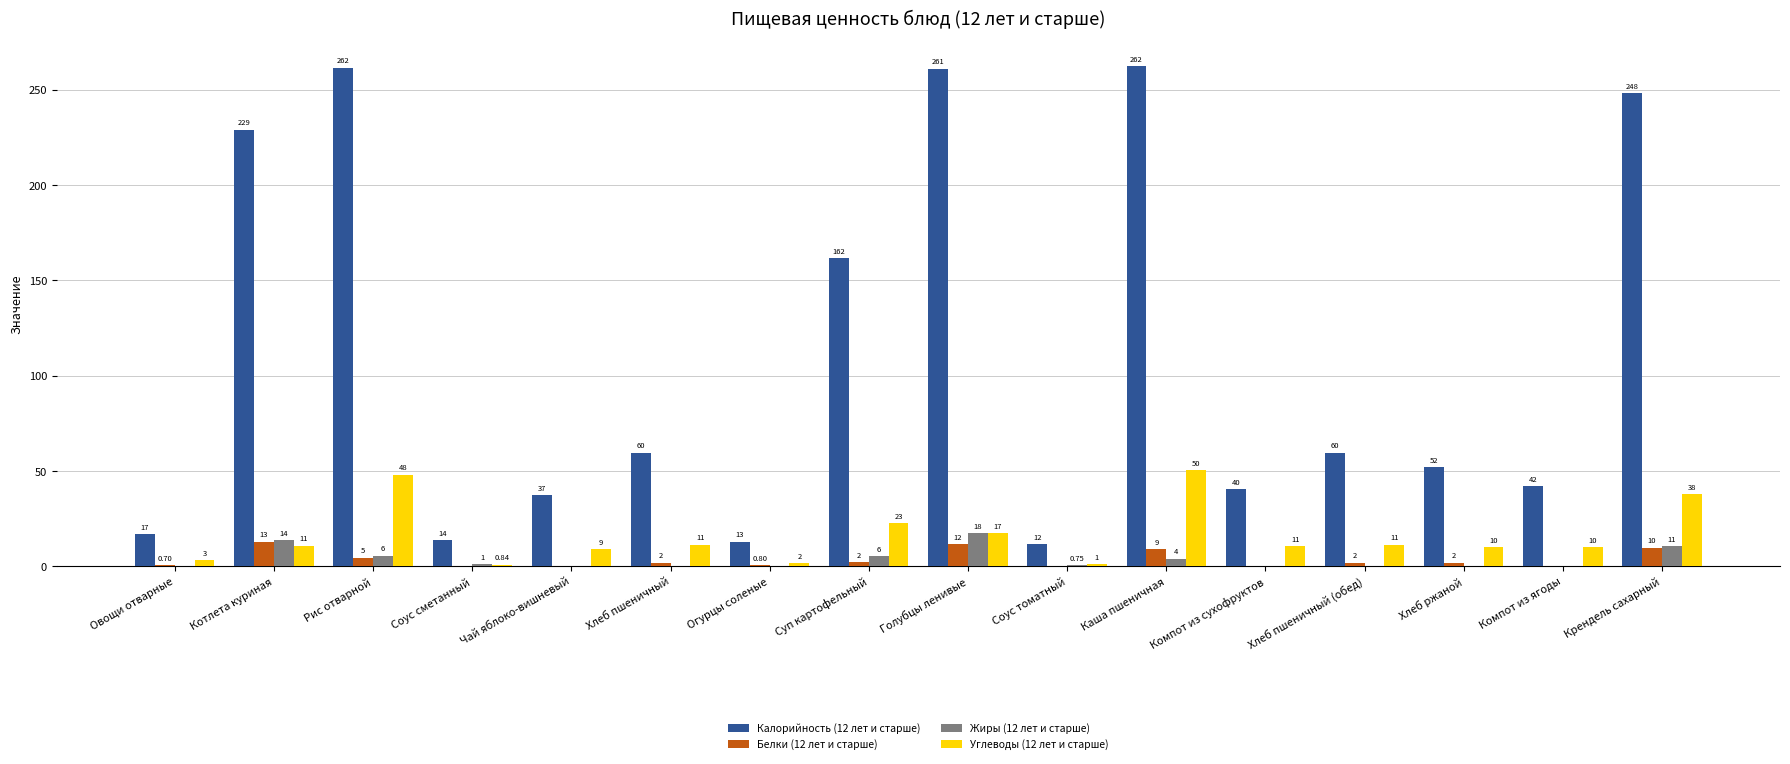

What is the highest value of the Калорийность (12 лет и старше) series?

262.2